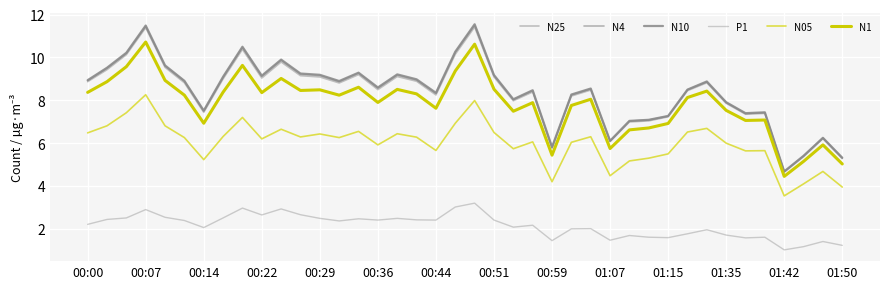

How many lines are shown in the chart?

6